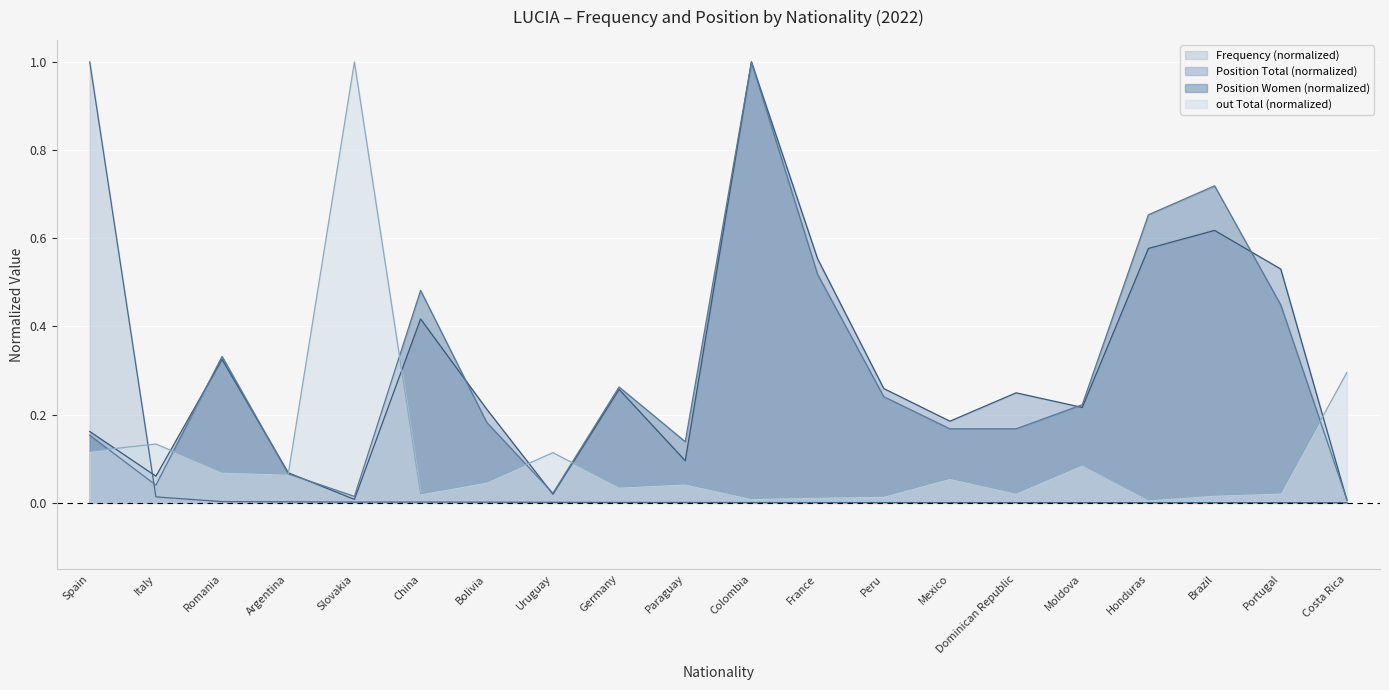

What is the total value across all series at Italy?

0.2